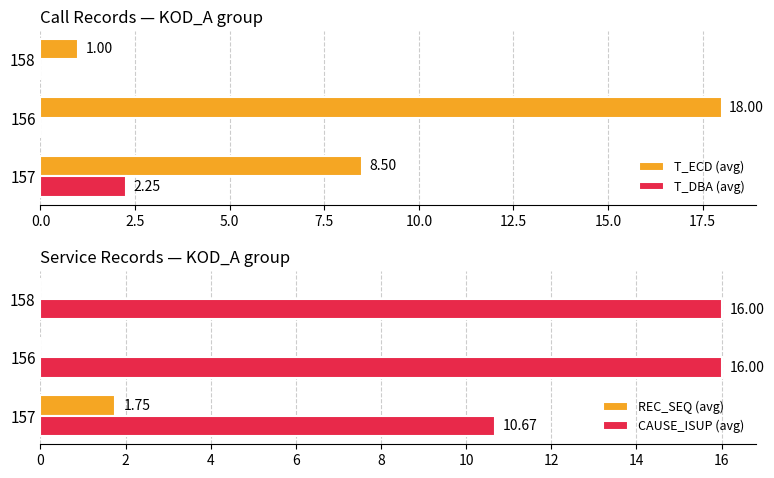

What is the sum of the T_ECD (avg) values at 157 and 158?

9.5